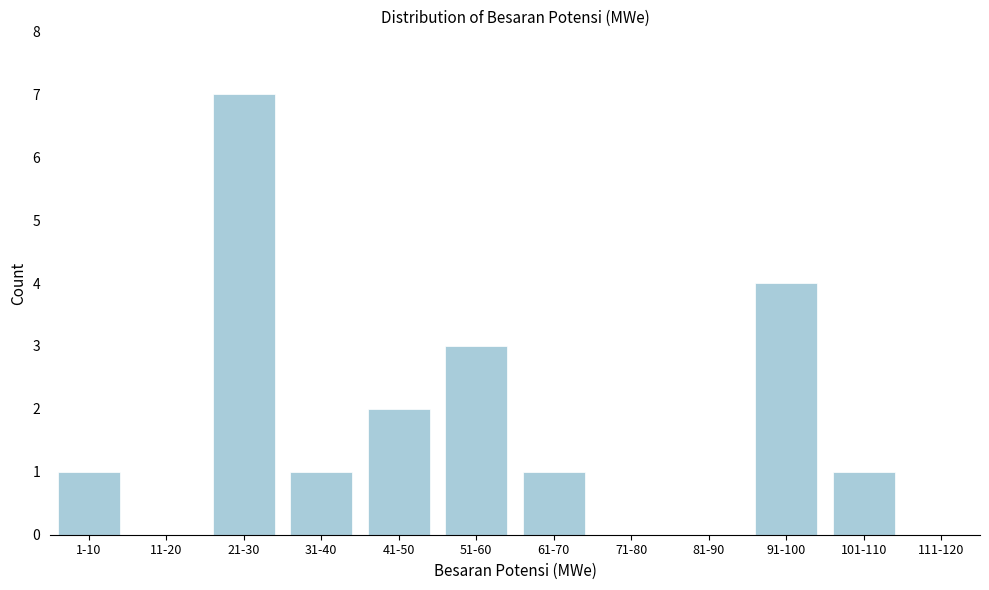

Reading right to left, list all the values displayed in this chart.

111-120=0	101-110=1	91-100=4	81-90=0	71-80=0	61-70=1	51-60=3	41-50=2	31-40=1	21-30=7	11-20=0	1-10=1